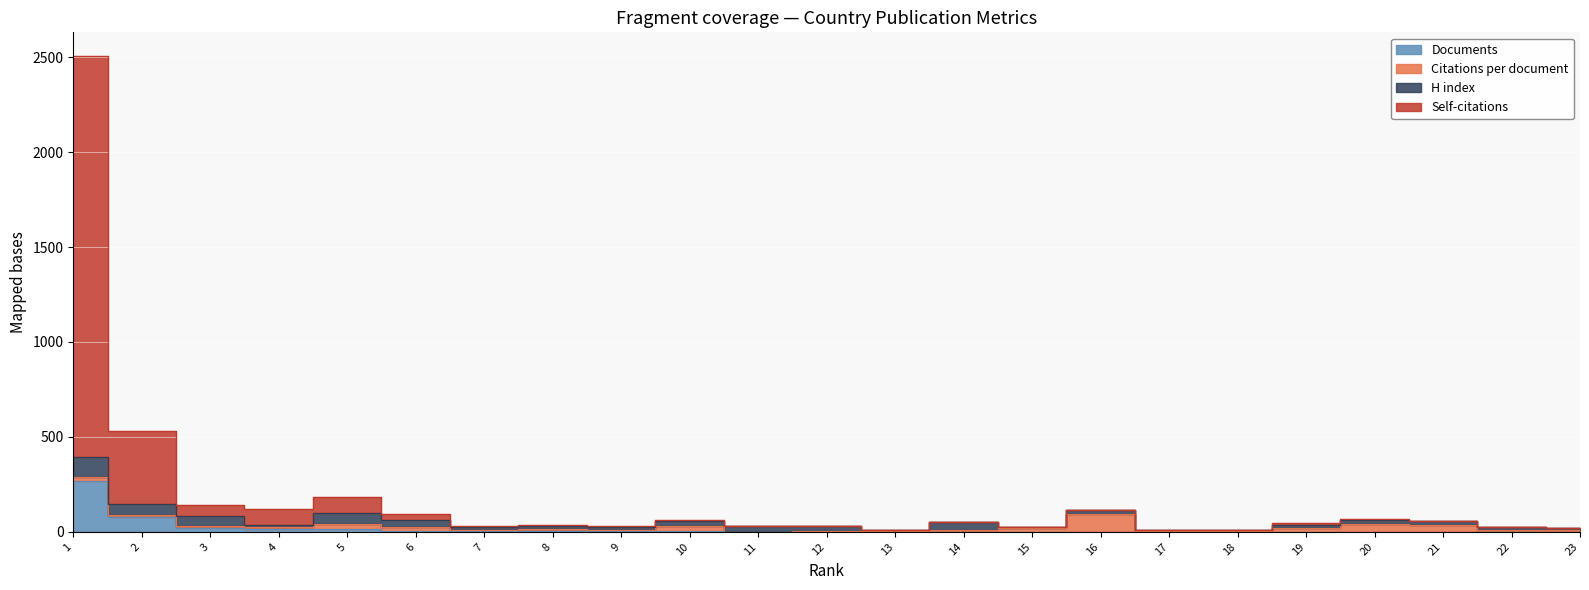

At which category does the chart reach its minimum across all series?

11